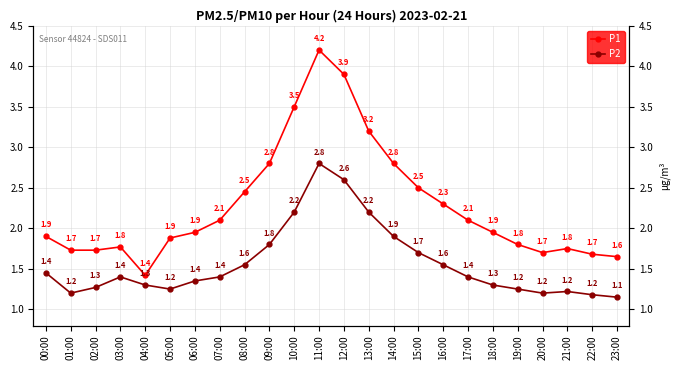

How many interior local peaks does the P1 series have?

3